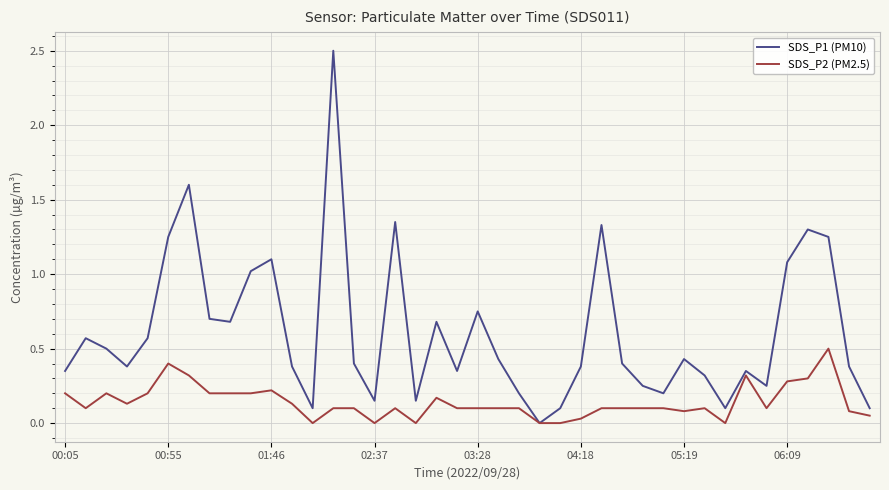

Rank the series by their maximum value, from lowest to highest.

SDS_P2 (PM2.5), SDS_P1 (PM10)